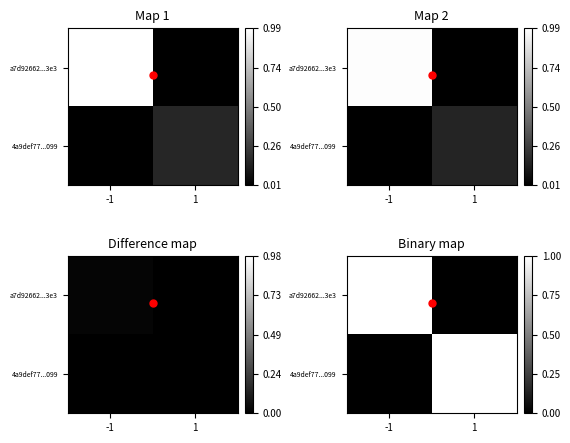

Is it true that a7d92662...3e3 equals 1 at -1?

False